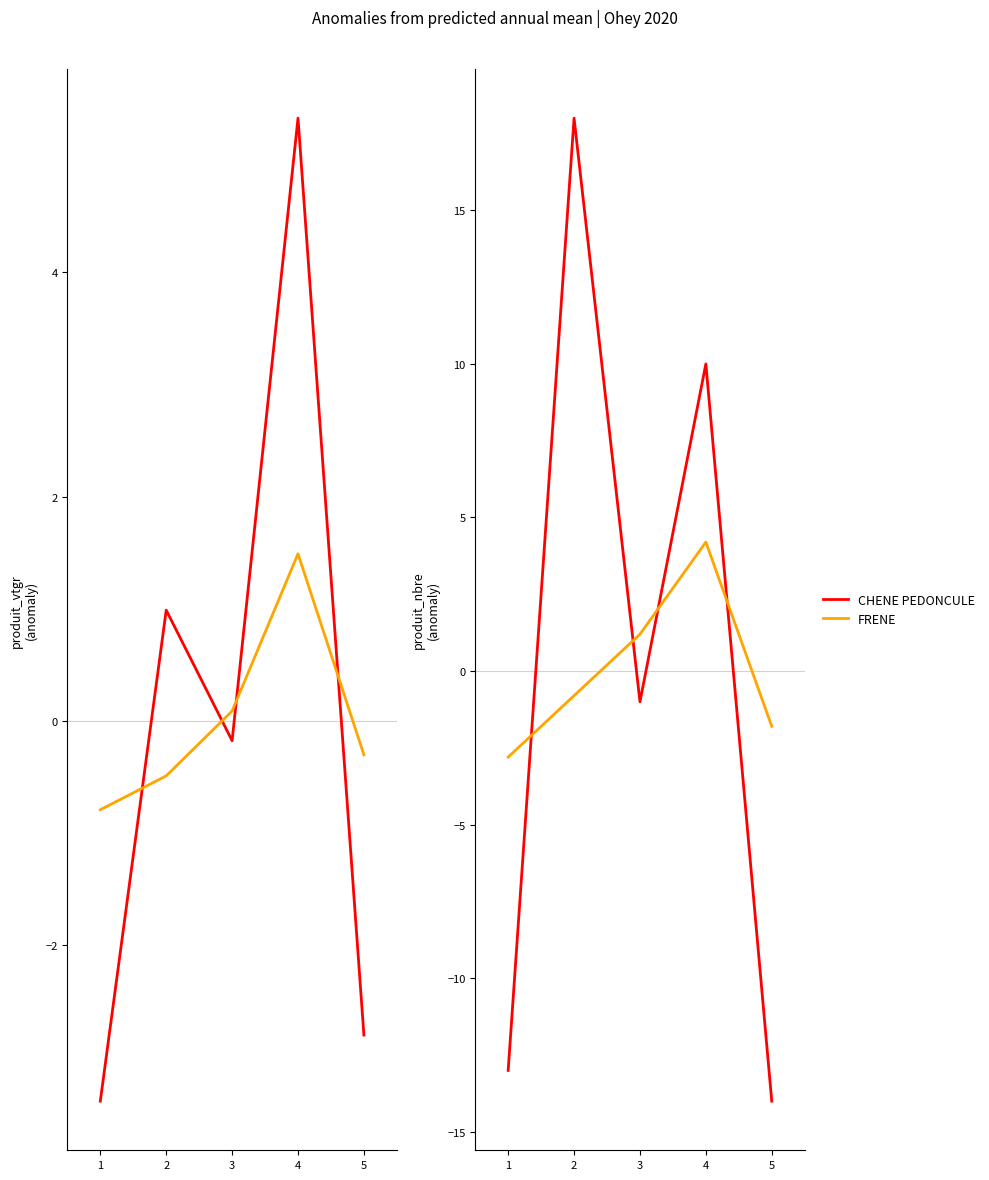

How many categories are shown in the chart?

5